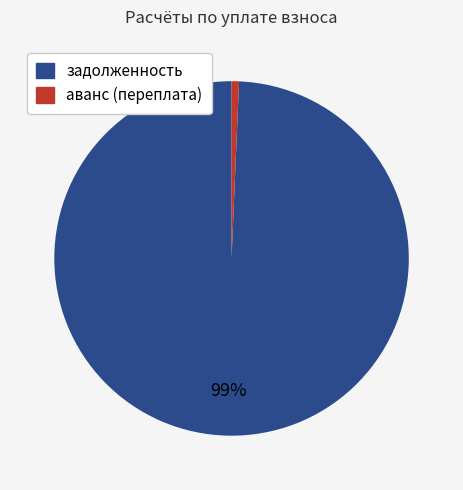

Rank the categories by value from highest to lowest.

задолженность, аванс (переплата)